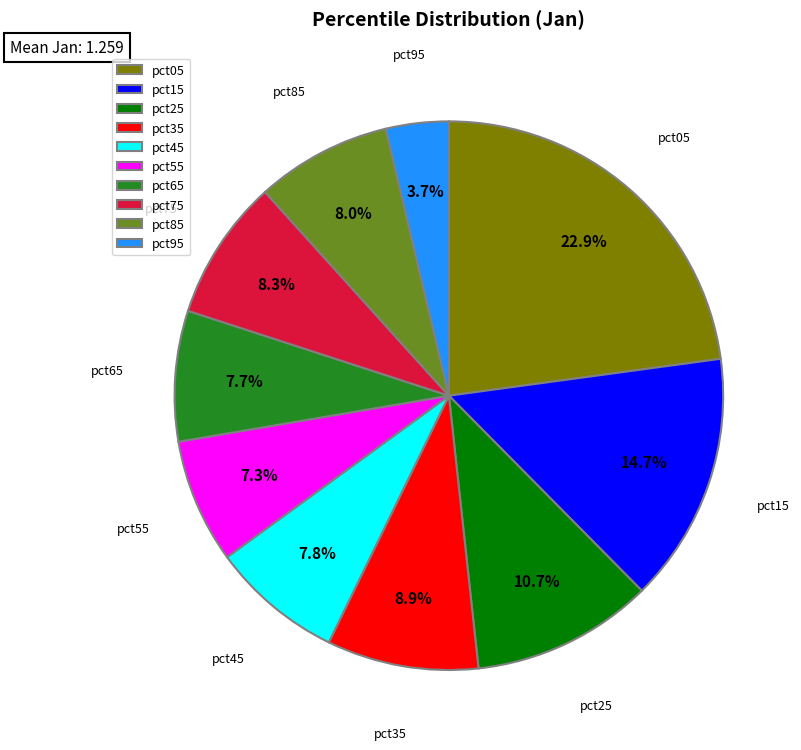

How many segments does this pie chart have?

10